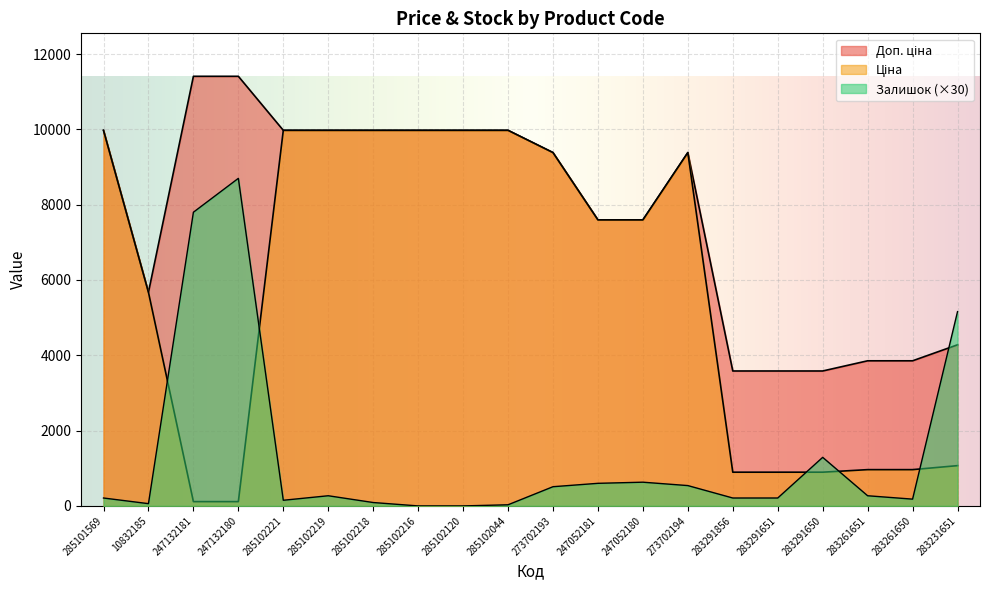

What position from the right is 283261650?

2